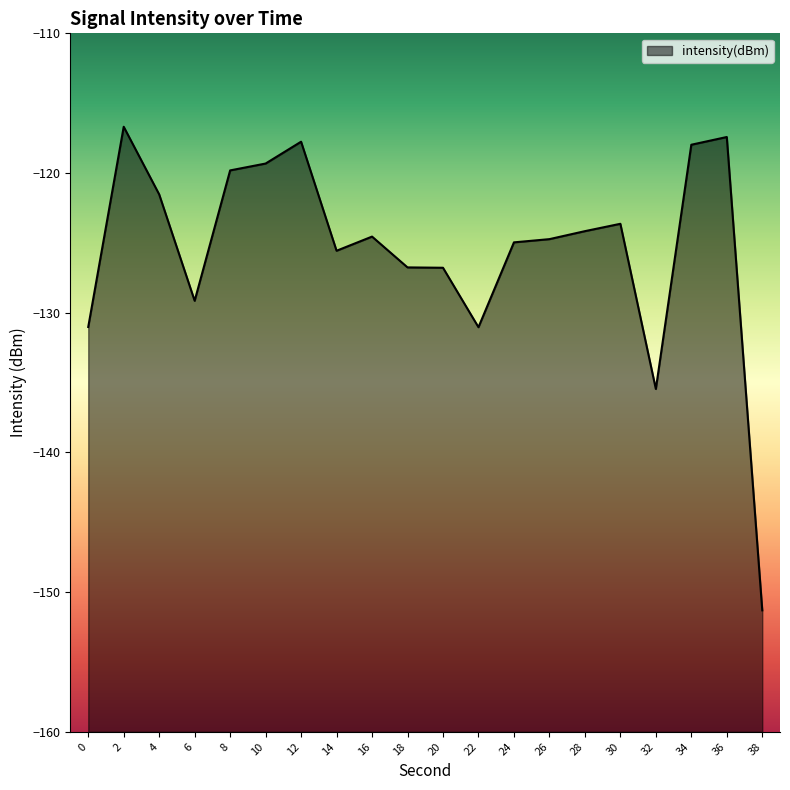

Where is the data nearest to the value -133?

22